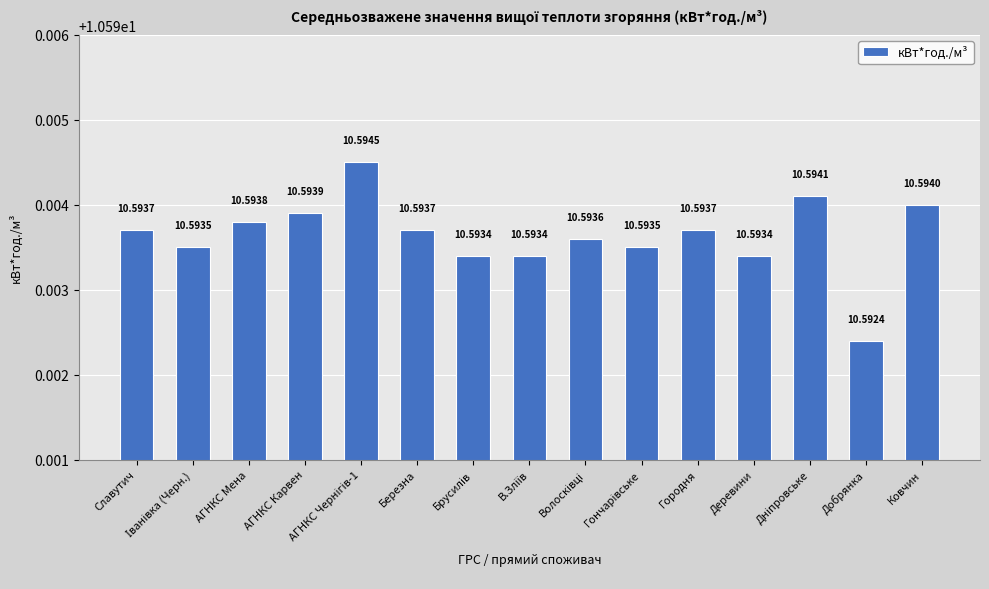

What is the average value?

10.6